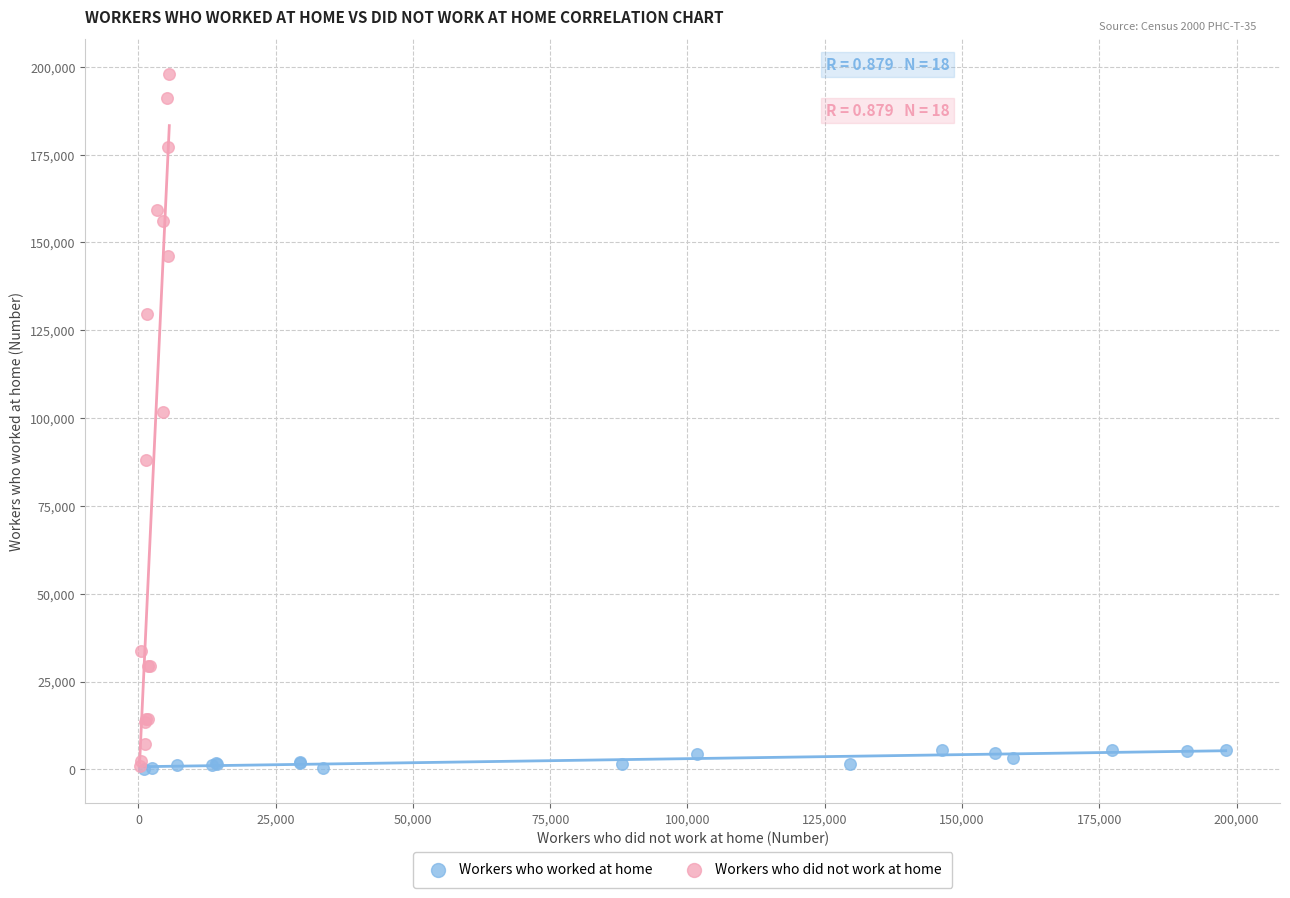

Which series has the largest Y range (max minus min)?

Workers who did not work at home